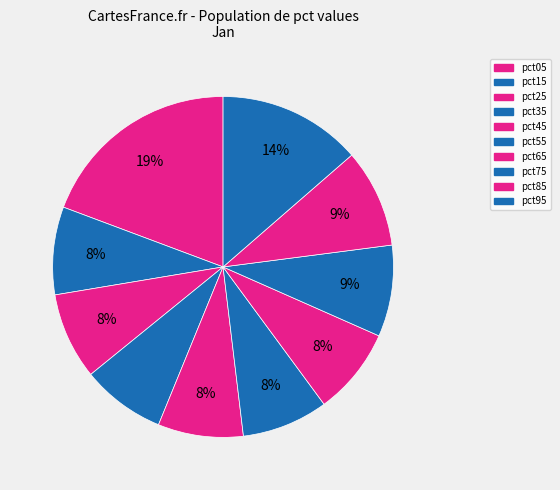

Combined, do pct75 and pct15 account for over 50%?

No